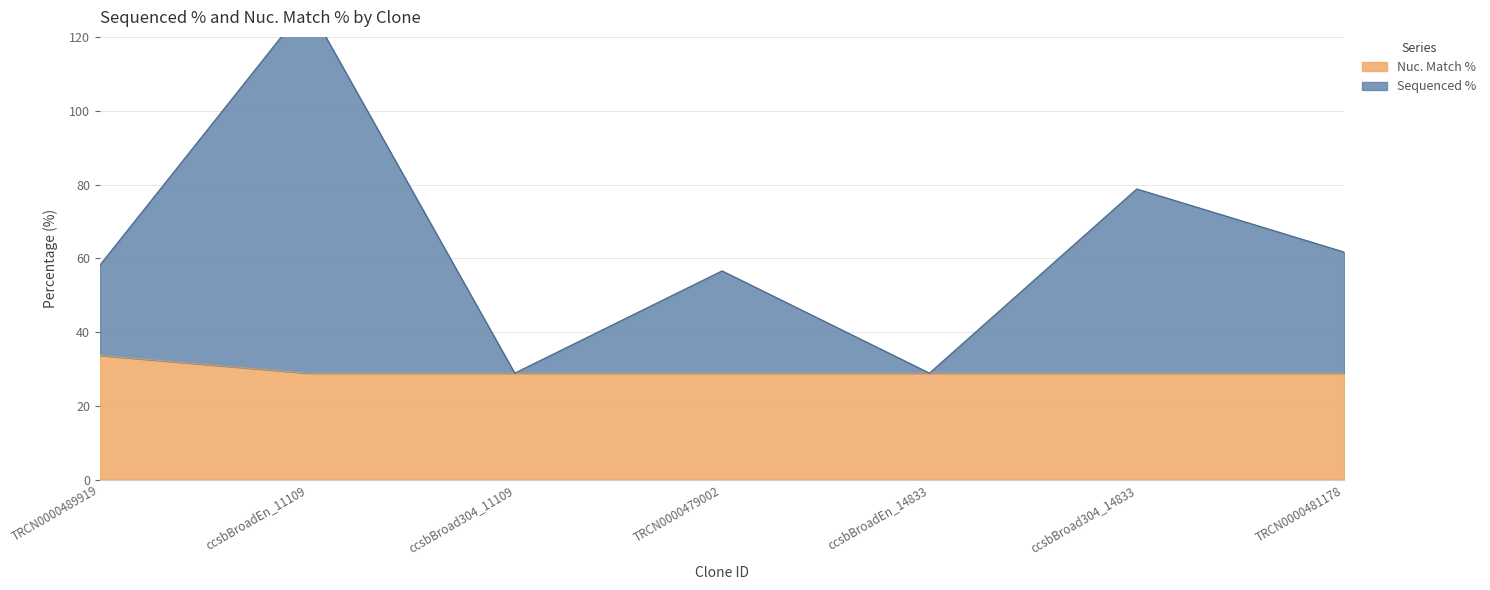

Rank the categories by Sequenced % value from highest to lowest.

ccsbBroadEn_11109, ccsbBroad304_14833, TRCN0000481178, TRCN0000489919, TRCN0000479002, ccsbBroad304_11109, ccsbBroadEn_14833